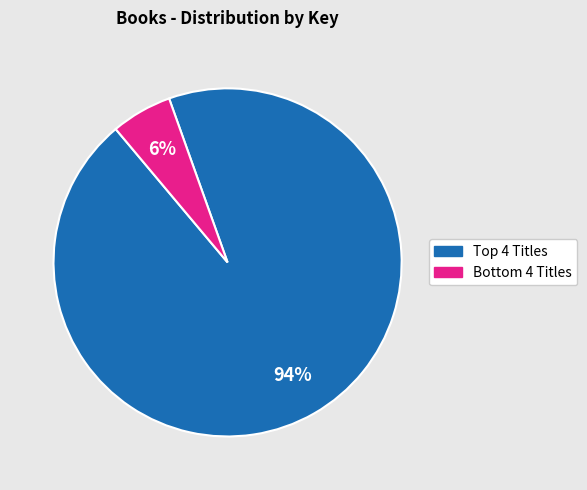

Is there a majority slice in this chart?

Yes